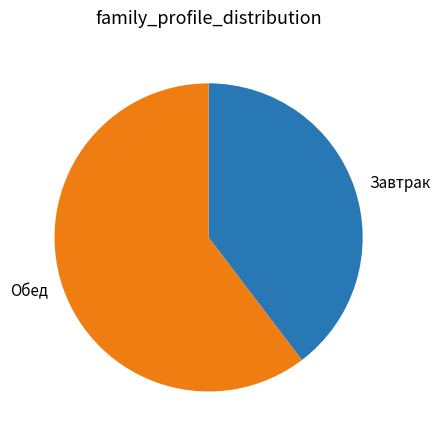

How many slices are in this pie chart?

2